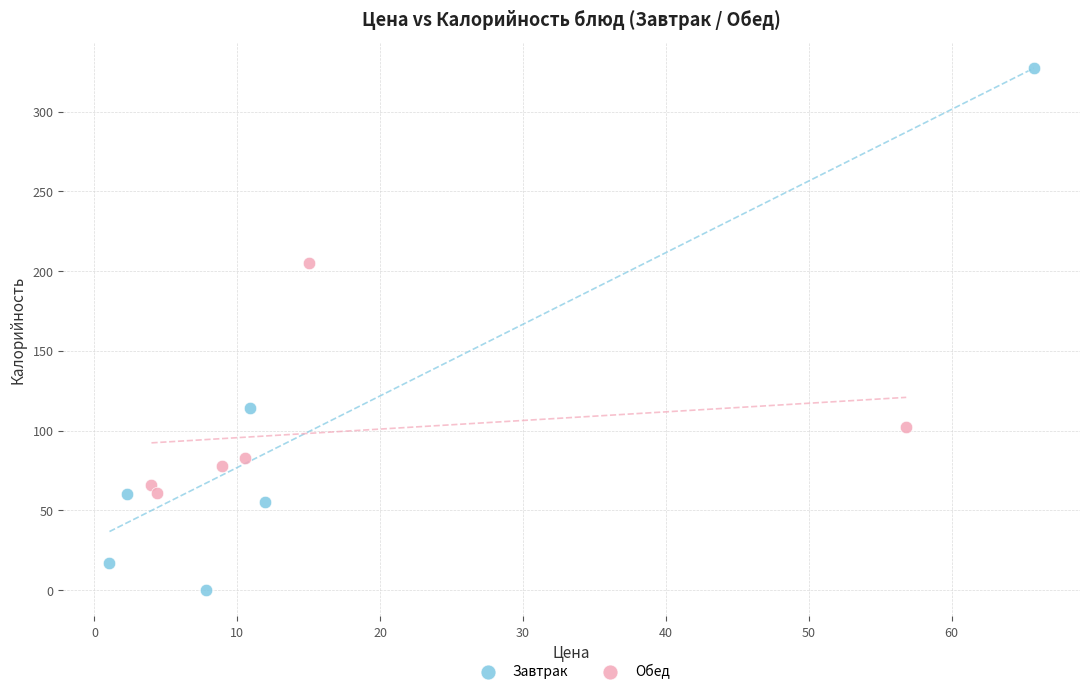

Which series reaches the minimum Y coordinate?

Завтрак